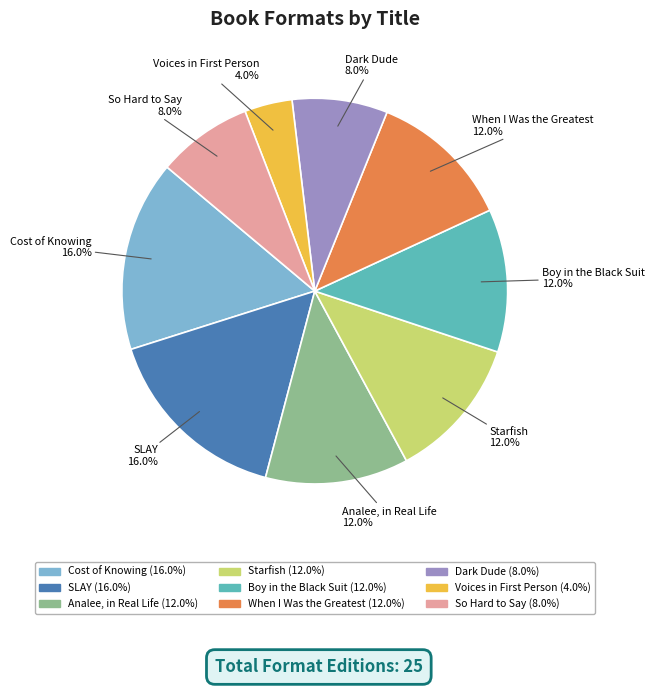

The Dark Dude slice represents 8% of the pie. True or false?

True